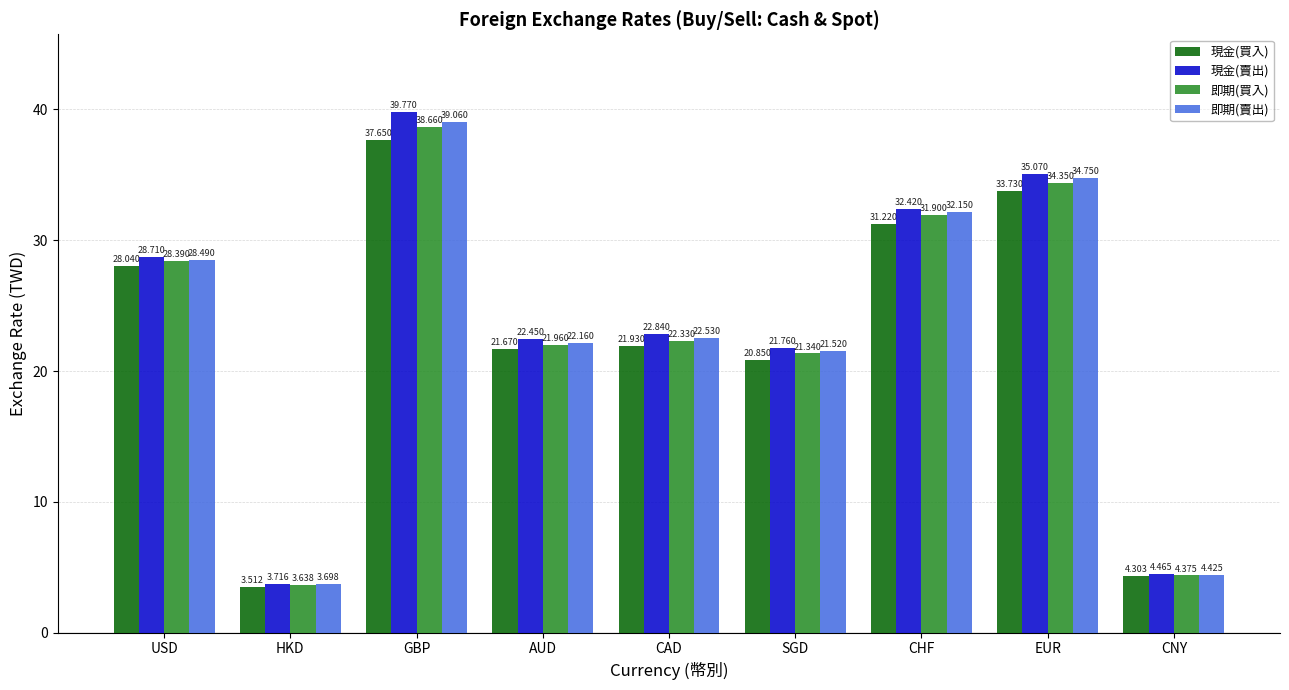

Which category has the lowest value in the 即期(買入) series?

HKD